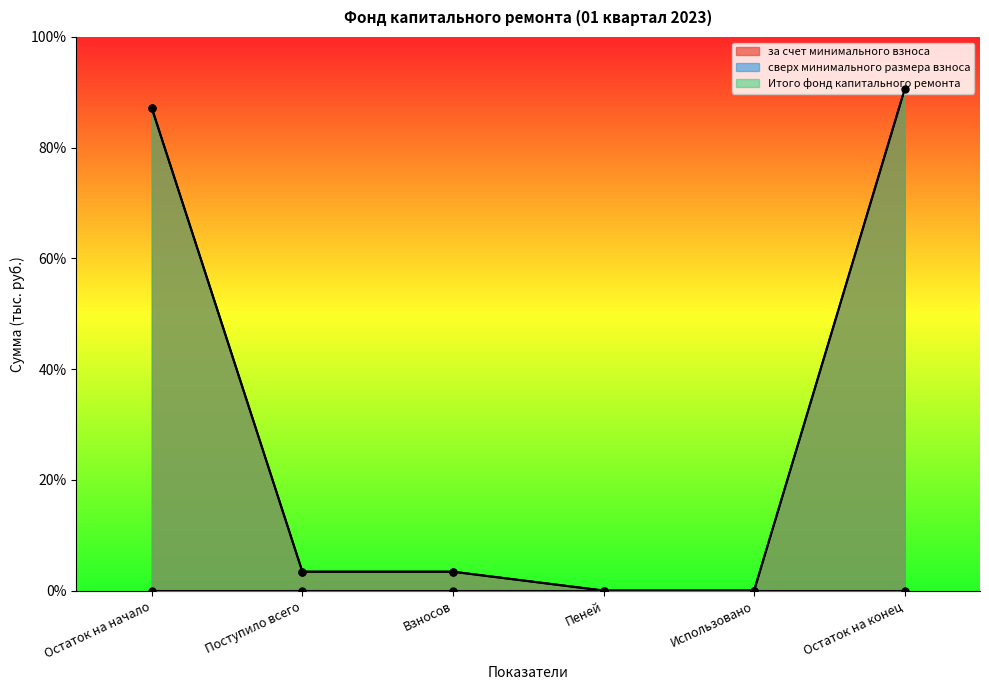

At which category does the chart reach its peak across all series?

Остаток на конец